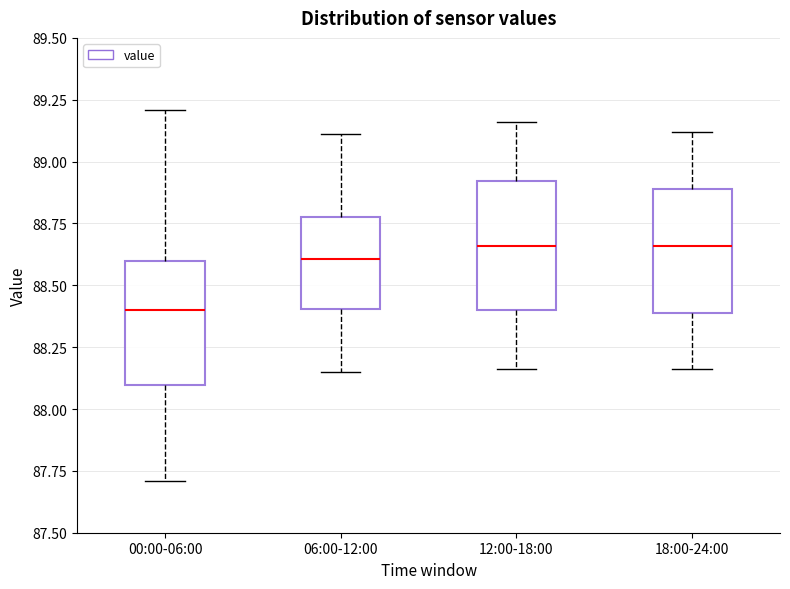

Where does the upper whisker of the box for 06:00-12:00 end on the y-axis? The values are not printed on the chart, so give them approximately, as read against the axis.

89.10